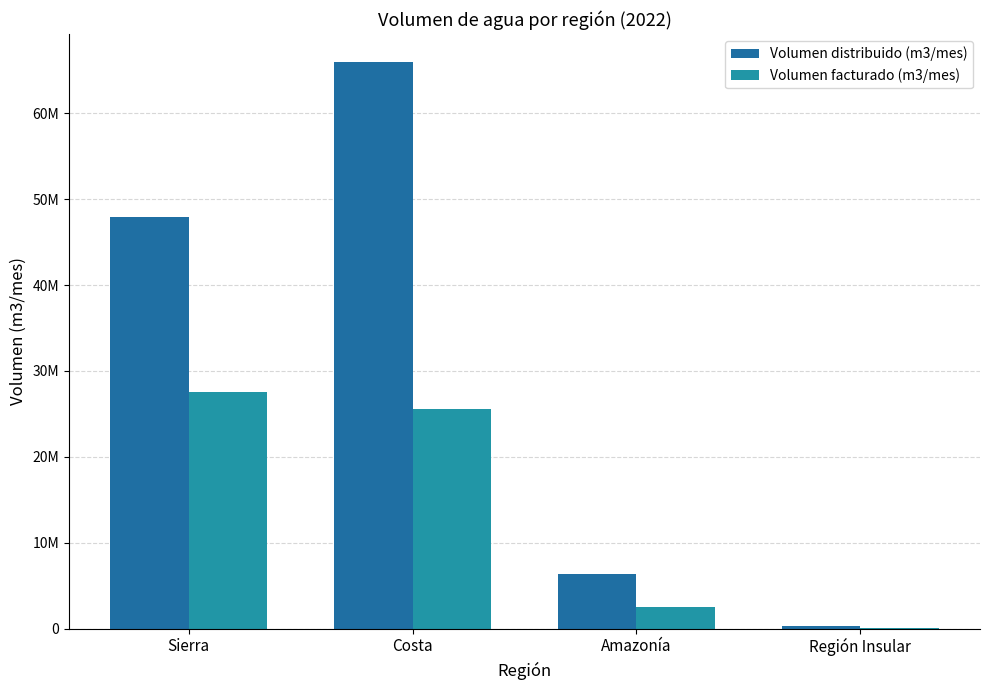

Are the bars horizontal?

No